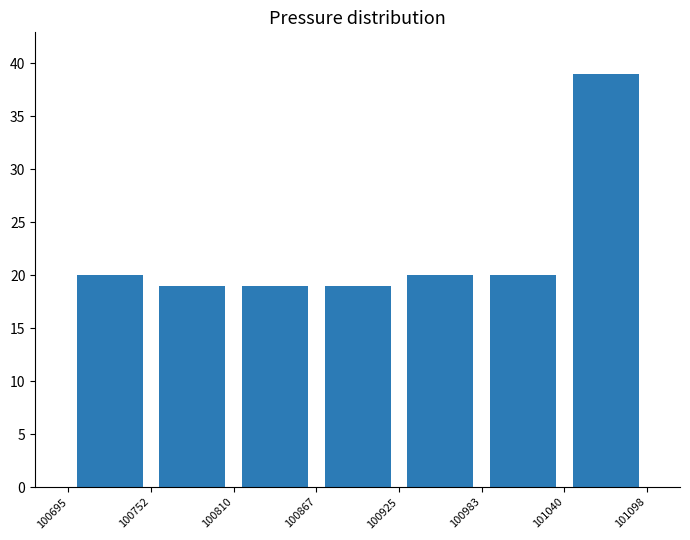

Reading left to right, transcribe this chart: for each bar, give the range it covers on the x-axis and its height. The values are not printed on the chart, so give them approximately, as read against the axis.

100695 to 100752: 20
100752 to 100810: 19
100810 to 100867: 19
100867 to 100925: 19
100925 to 100983: 20
100983 to 101040: 20
101040 to 101098: 39